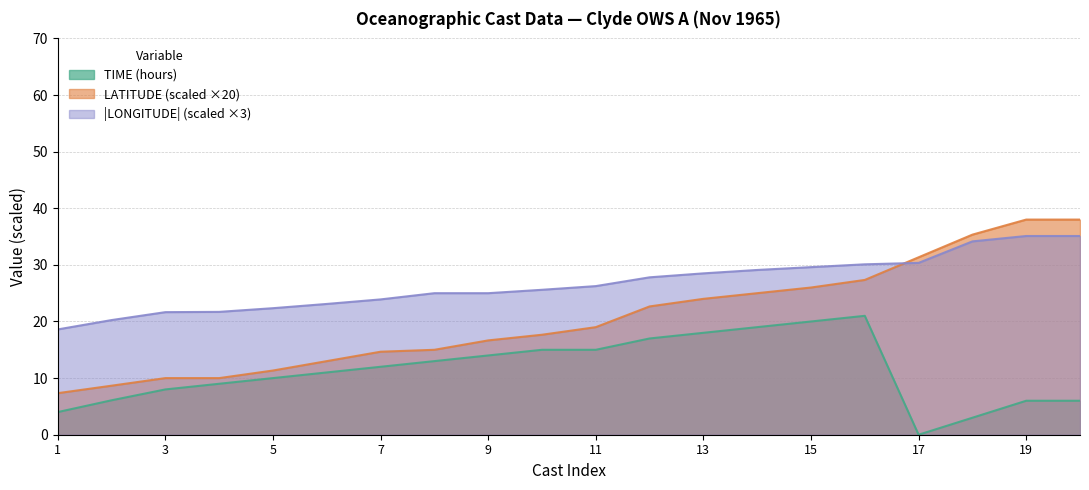

List the series in order of their overall mean, highest first.

LONGITUDE_ABS, LATITUDE, TIME